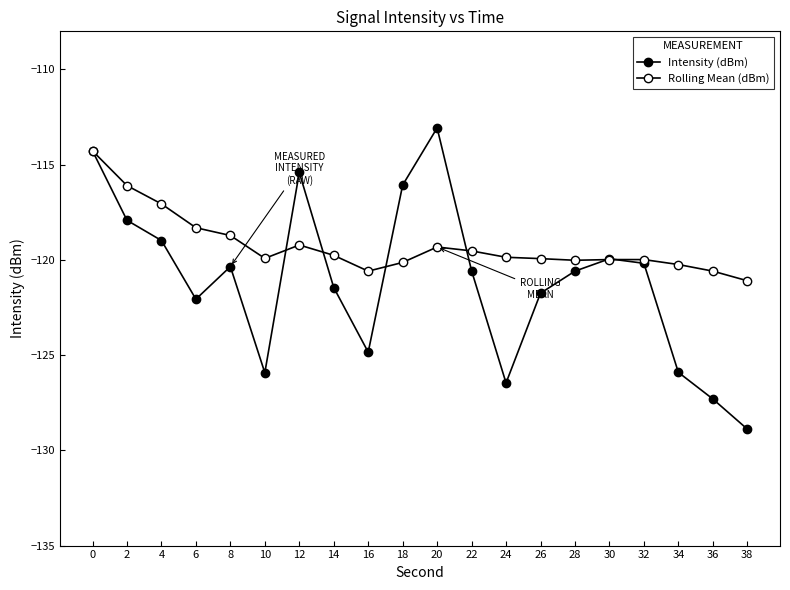

What is the sum of all Rolling Mean (dBm) values?

-2384.7